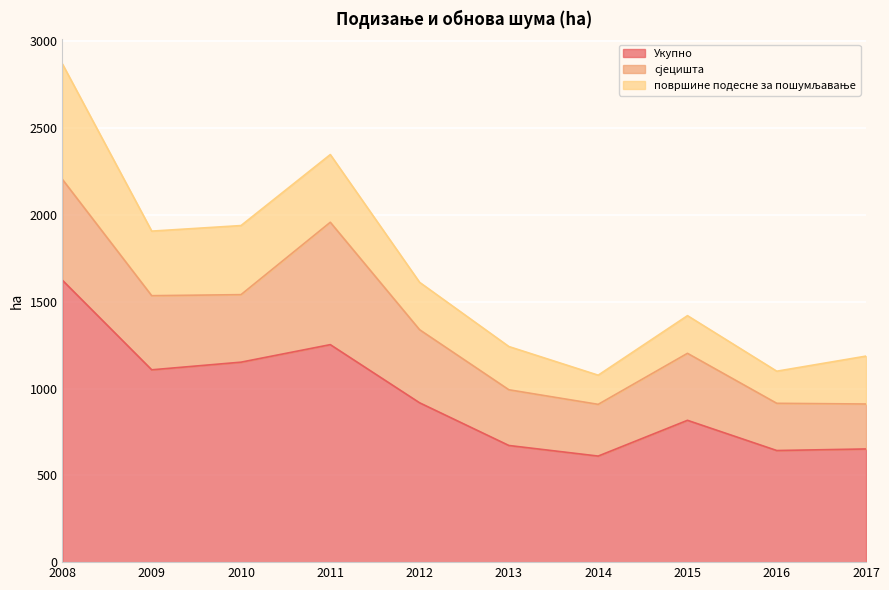

Reading left to right, extract all data points from this chart.

Укупно: 1624	1108	1152	1253	918	672	611	817	643	652
сјецишта: 581	427	389	705	421	321	298	386	272	259
површине подесне за пошумљавaње: 665	372	398	390	273	249	168	217	185	276